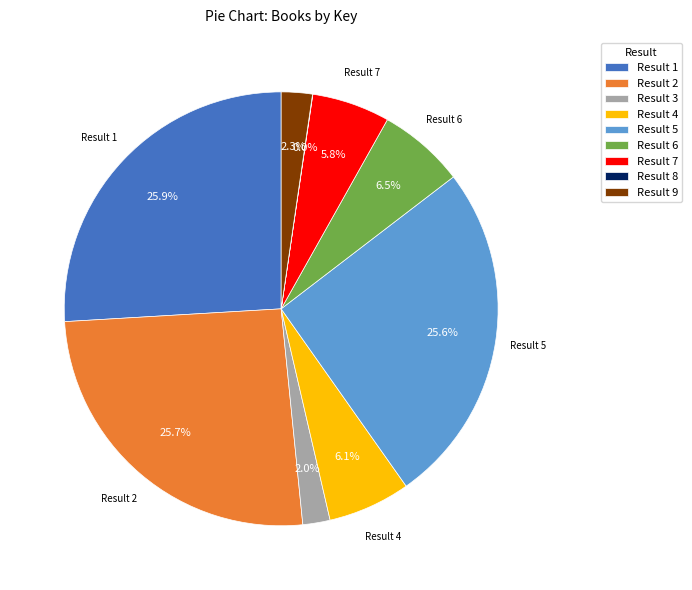

Between Result 6 and Result 5, which is larger?

Result 5